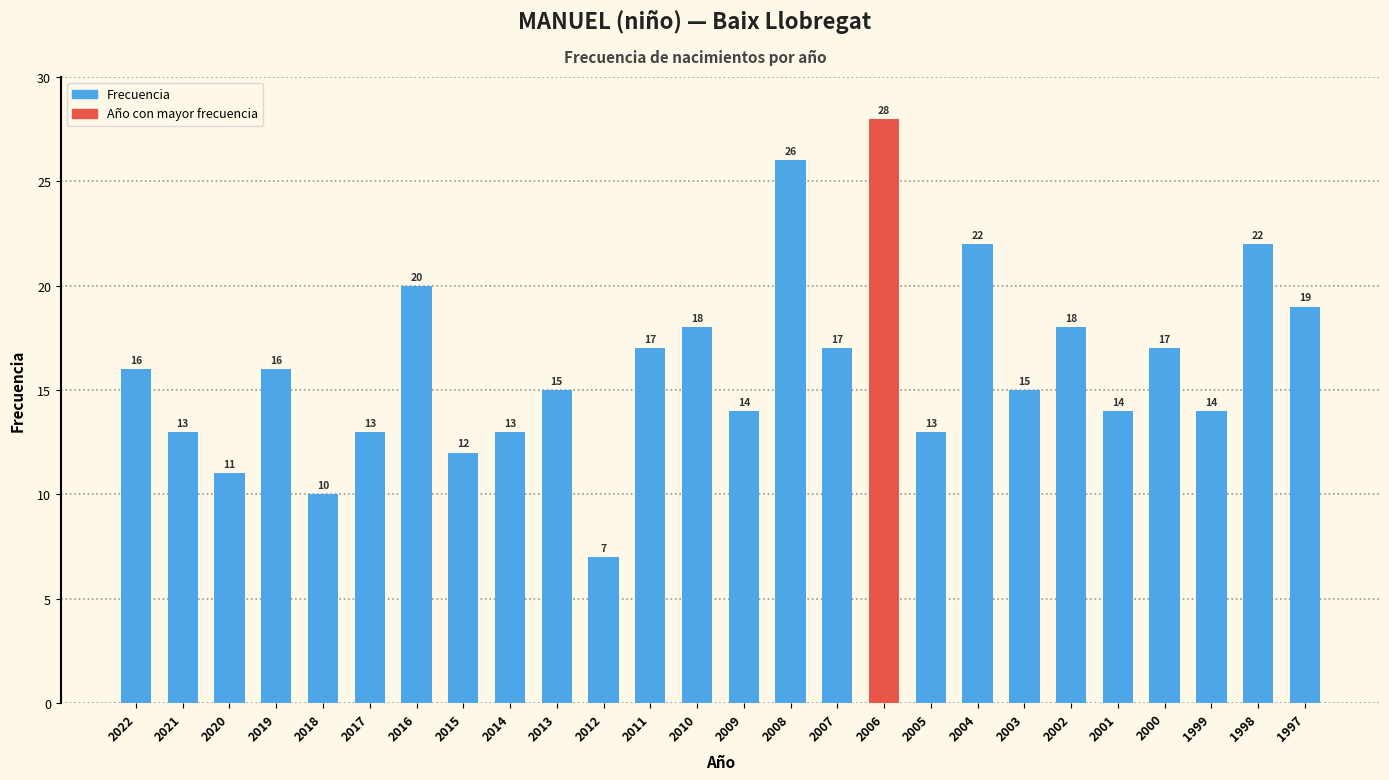

Does the chart contain stacked bars?

No